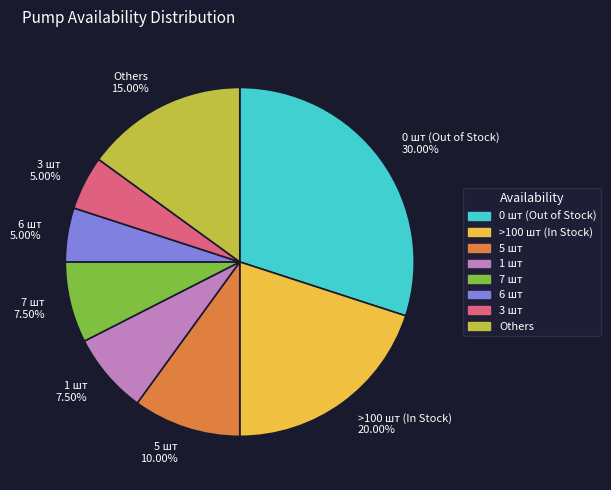

Is there a majority slice in this chart?

No